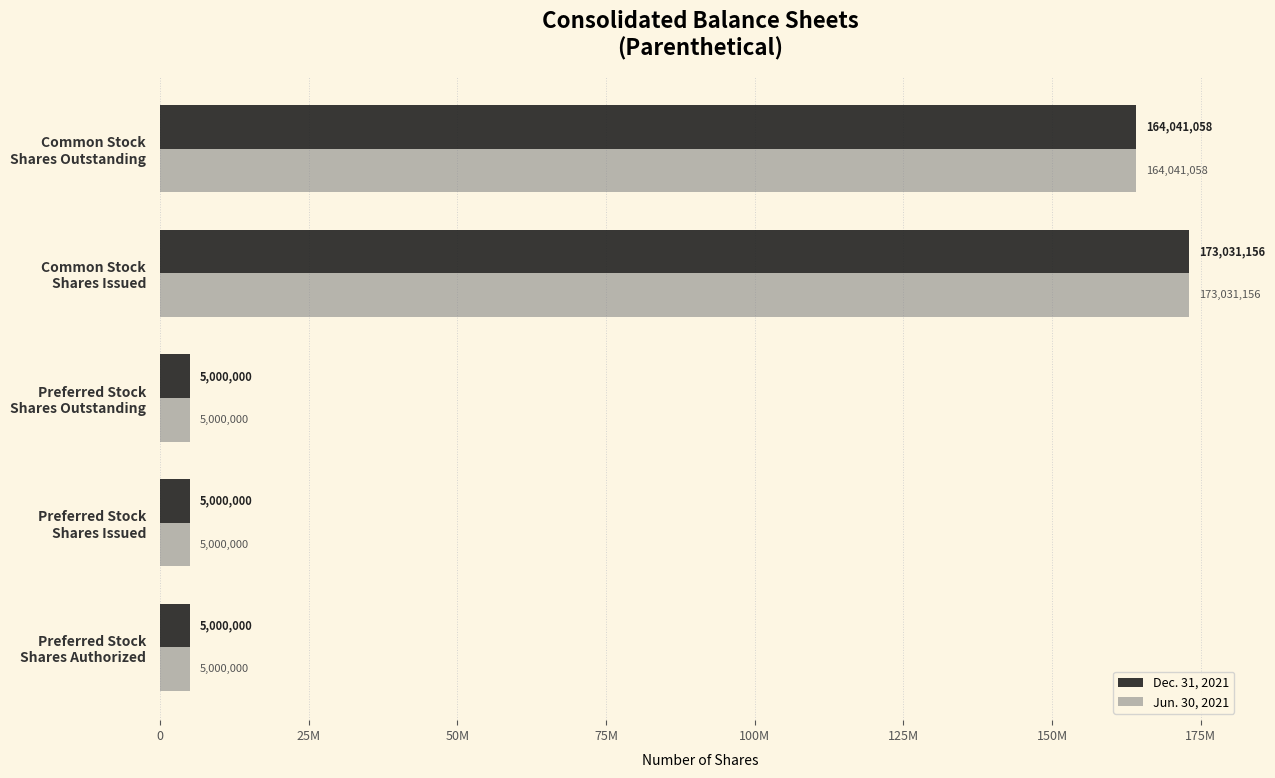

What is the smallest value displayed?

5000000